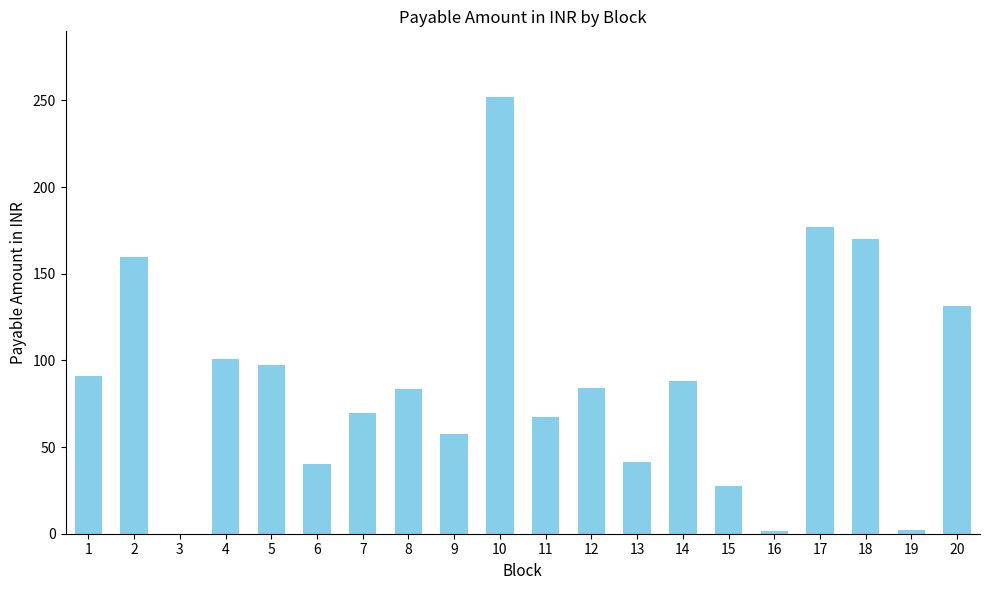

How many values exceed 84?

10